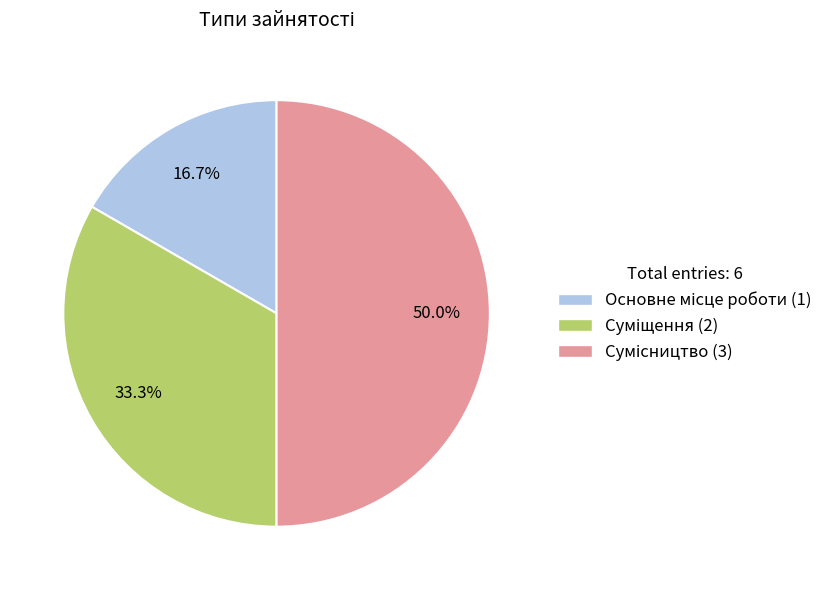

What is the ratio of the value at Сумісництво to the value at Суміщення?

1.5